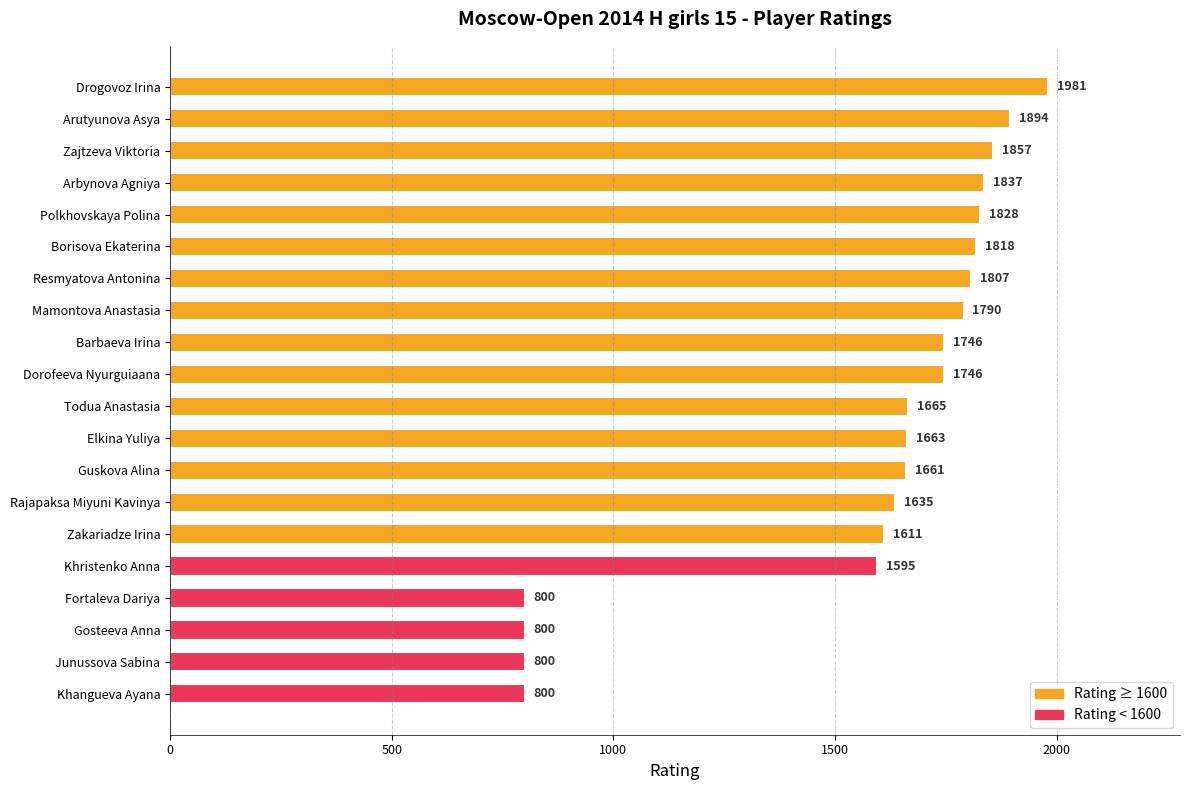

What position from the top is Khangueva Ayana?

20